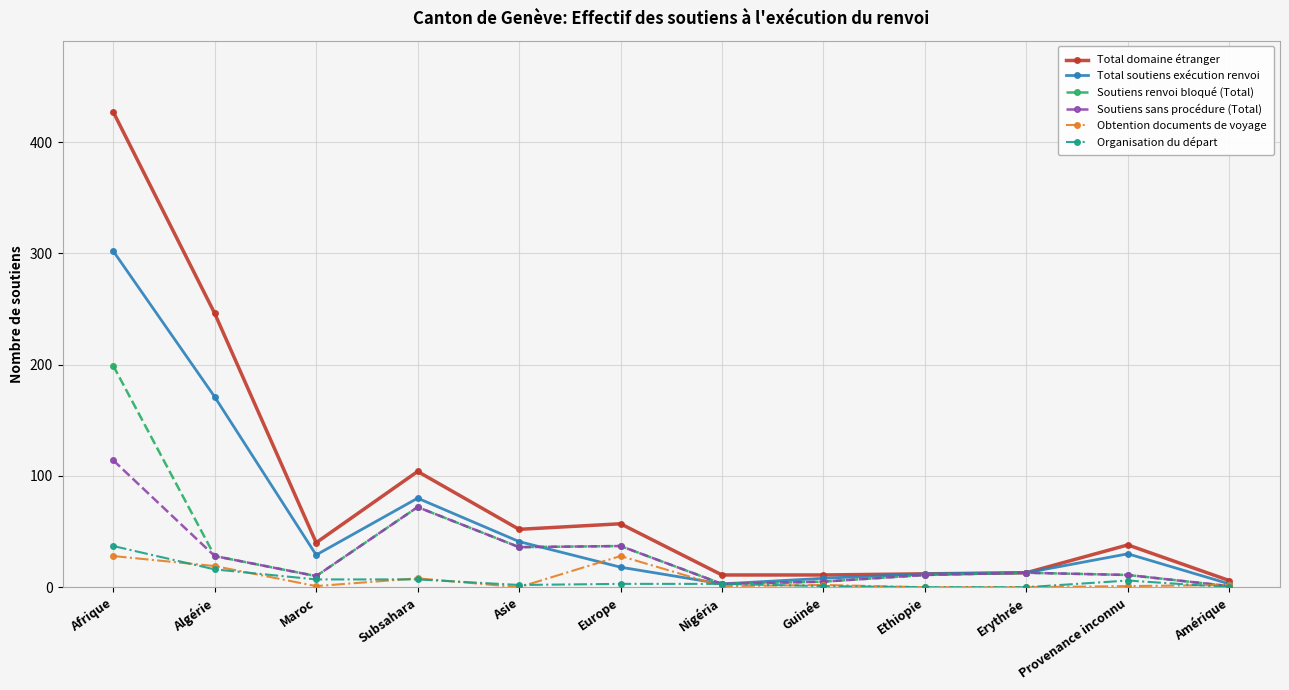

Between Europe and Amérique, which series saw the biggest shift?

Total domaine étranger